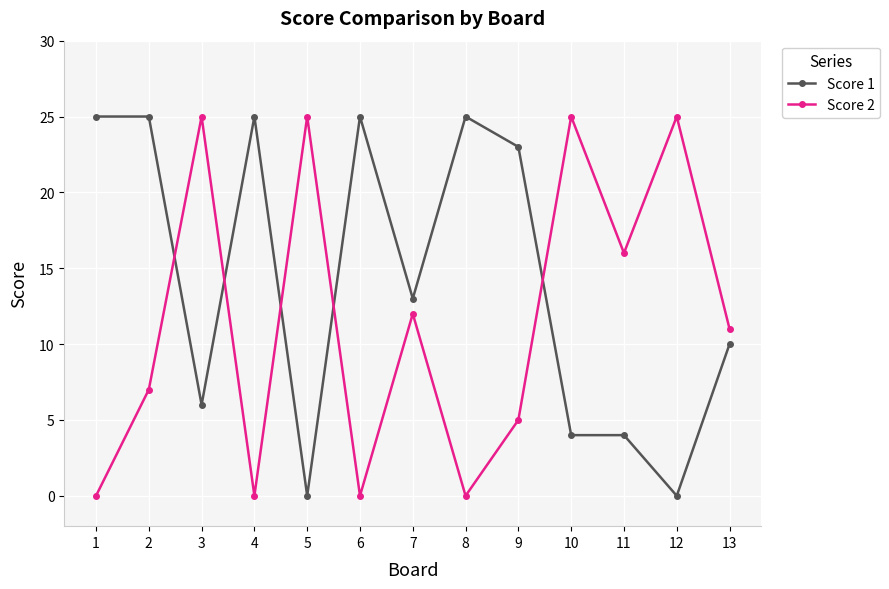

True or false: Score 2 has more than 2 interior local peaks.

True